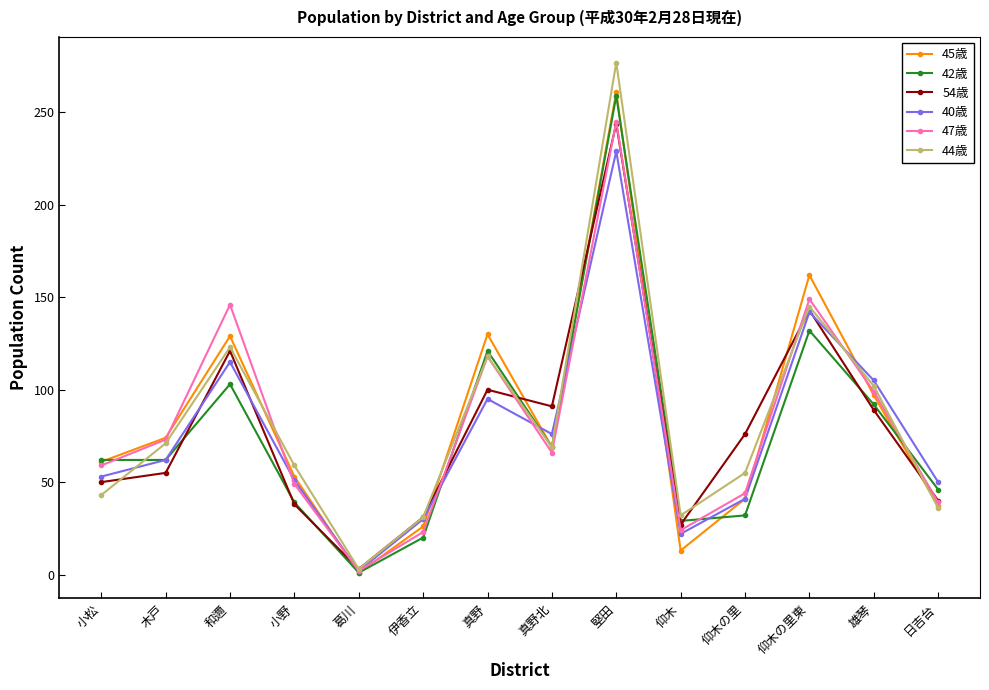

Where does the 47歳 series first go above 66?

木戸